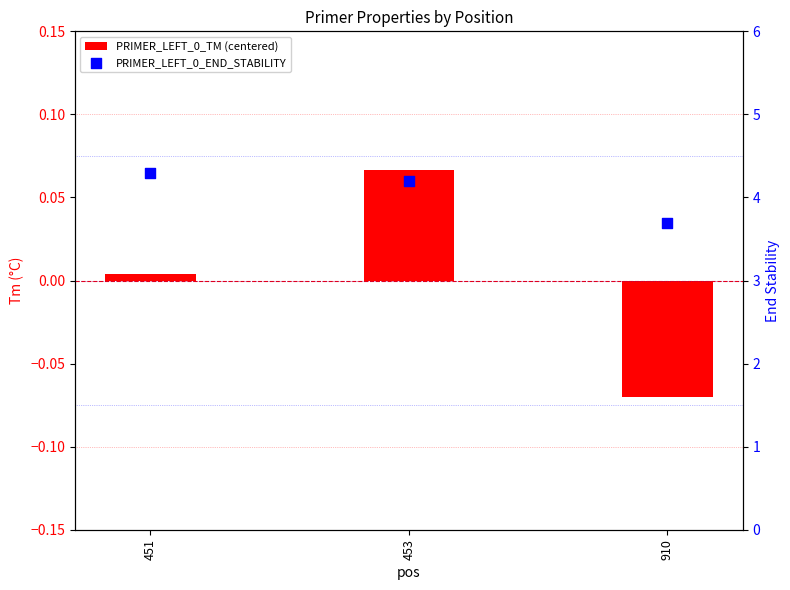

Which series contains the highest Y value?

PRIMER_LEFT_0_END_STABILITY